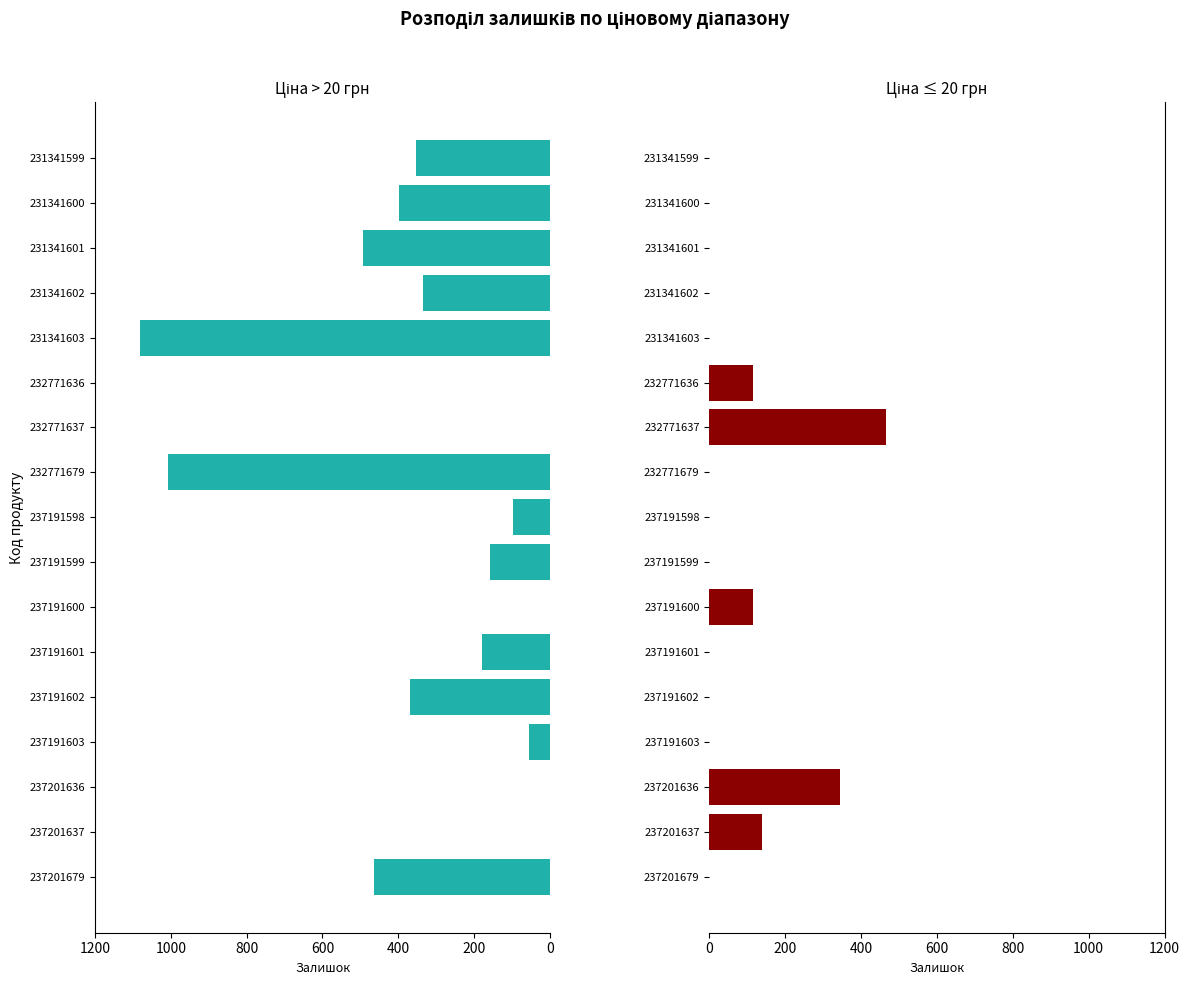

The Ціна > 20 series shows -576 at 231341603. True or false?

False